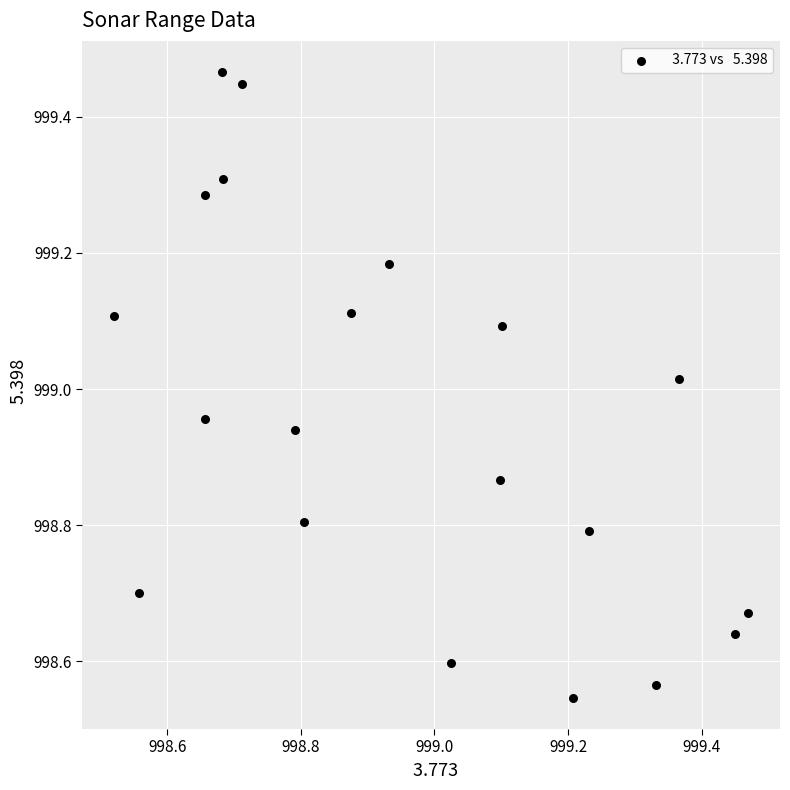

What is the range of X values (max minus min)?

0.9